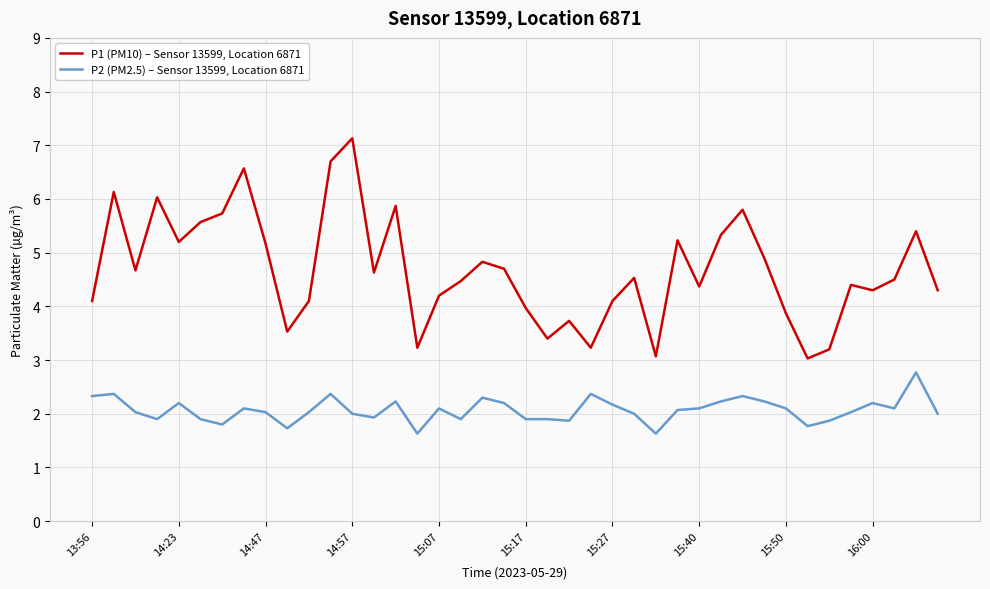

What is the difference between the maximum and minimum values in the P2 (PM2.5) – Sensor 13599, Location 6871 series?

1.1